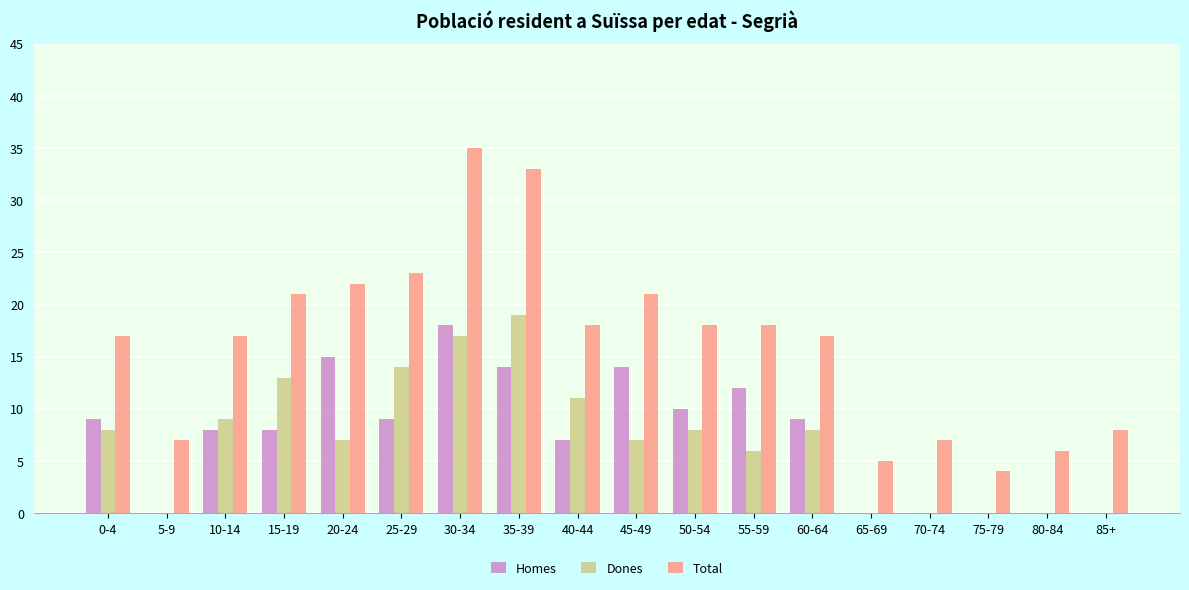

How many Dones values are between 0 and 11?

14